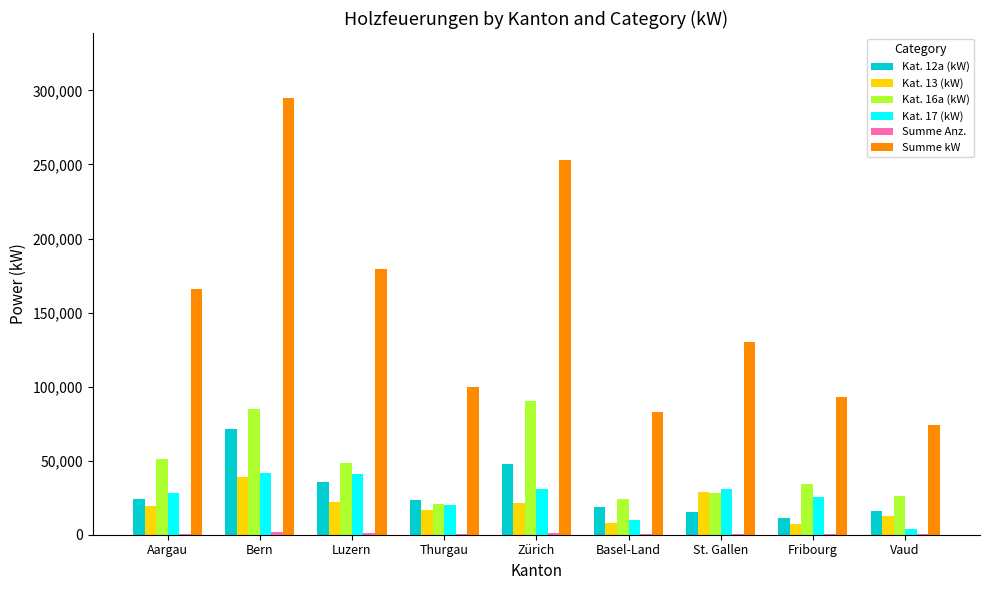

Which label corresponds to the largest value in the chart?

Bern